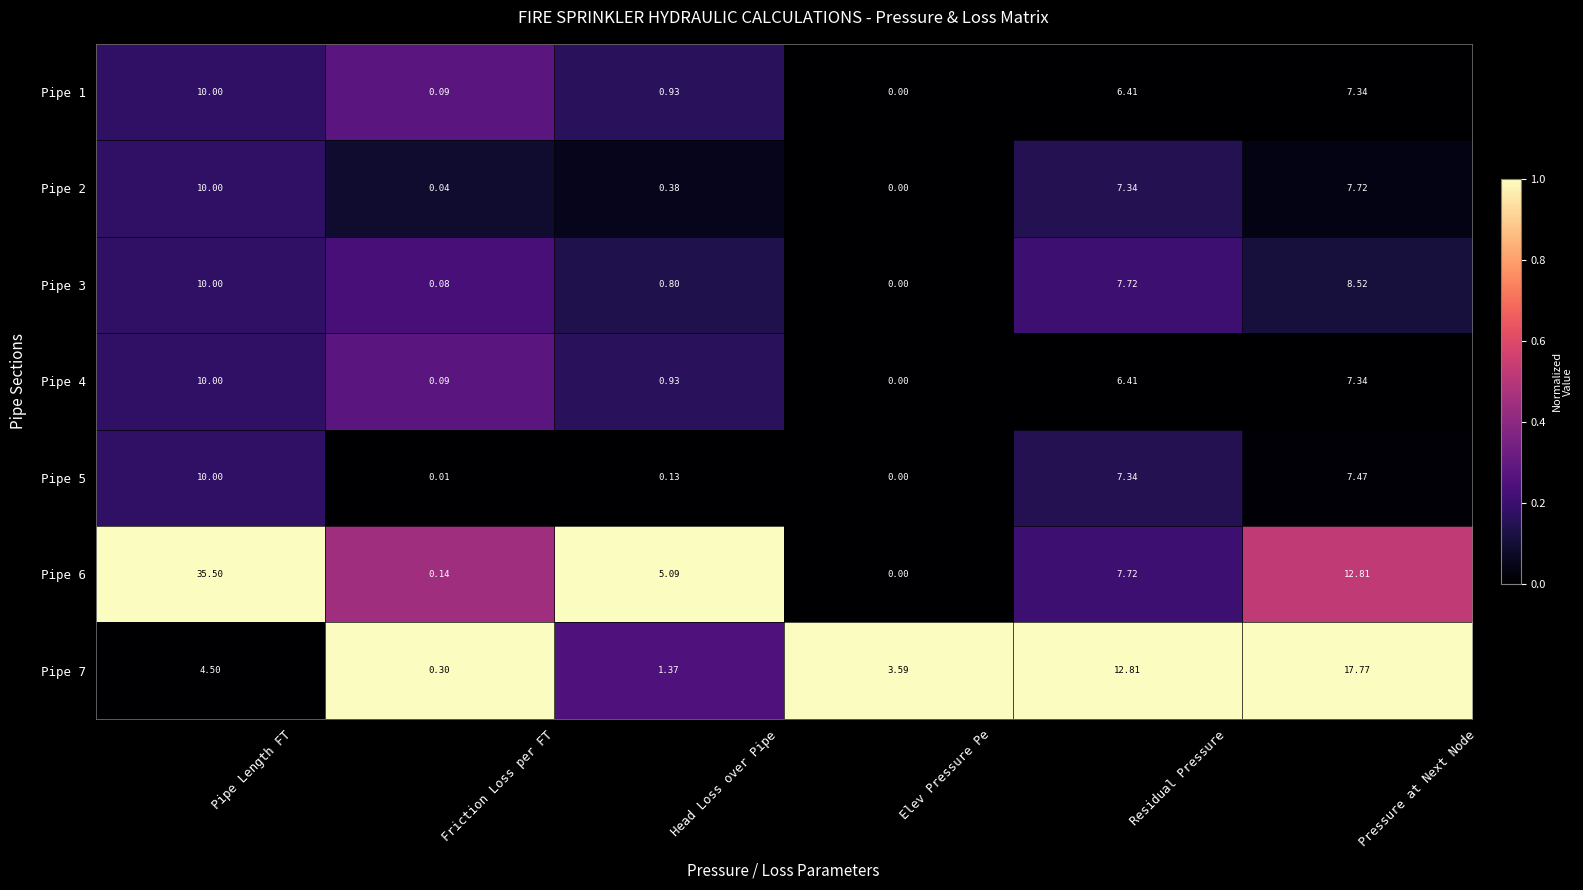

Which series has the largest total across all categories?

Pipe 6